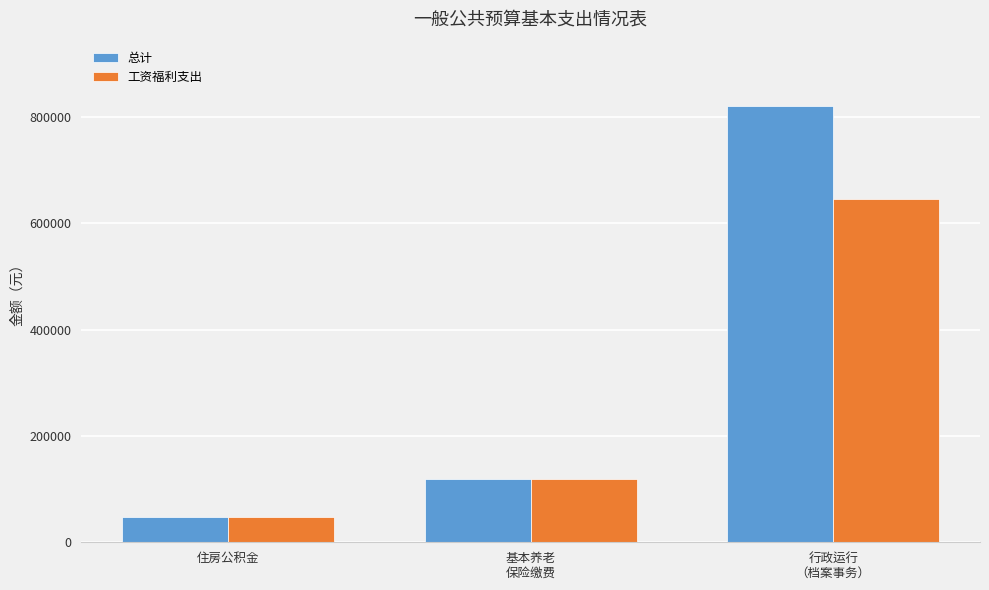

Which series has the largest range (max minus min)?

总计